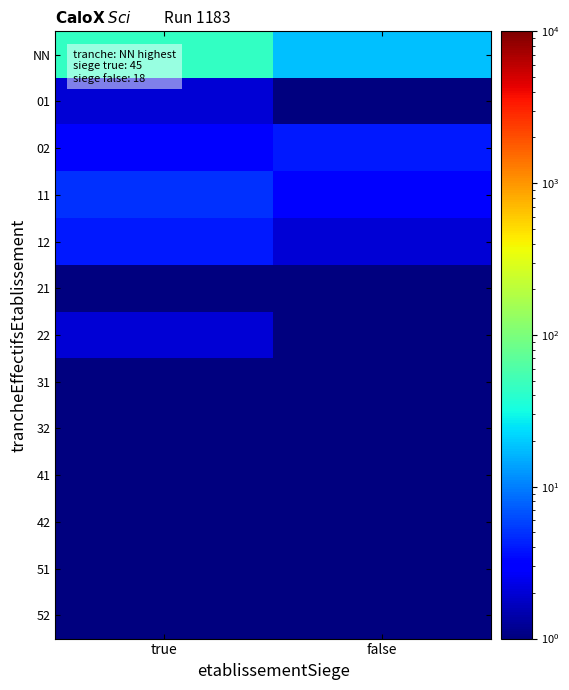

At false, list the series in order from smallest to largest.

31, 51, 01, 21, 22, 32, 41, 42, 52, 12, 11, 02, NN